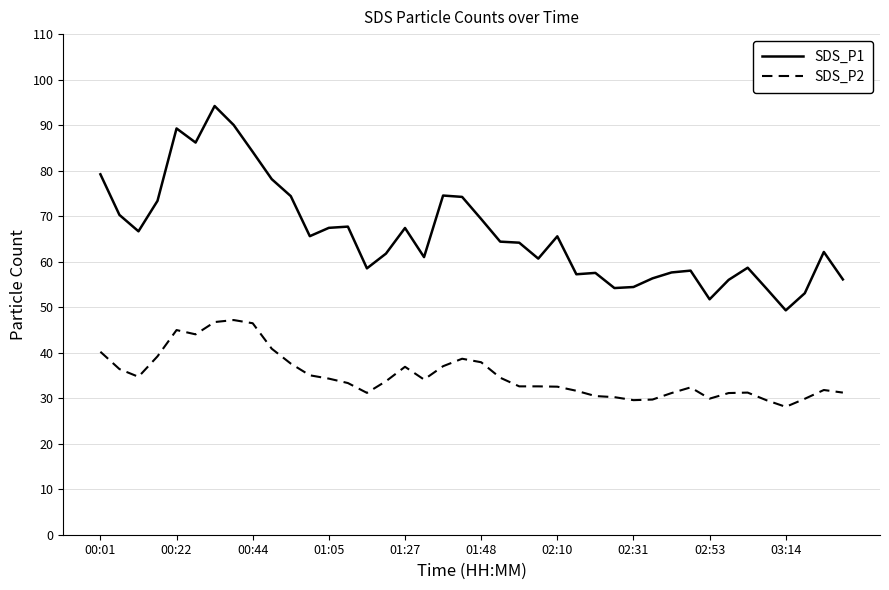

What is the smallest value displayed?

28.1